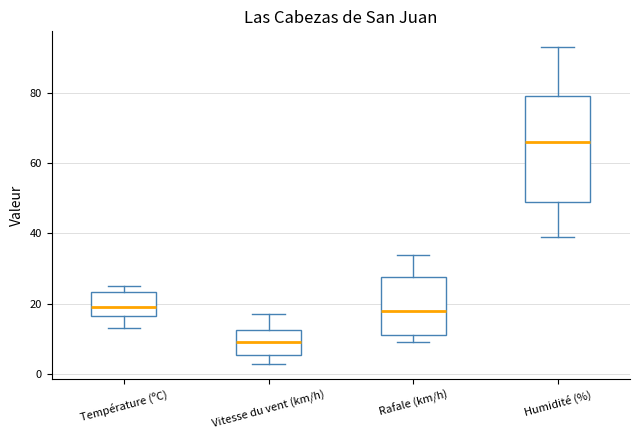

Reading left to right, transcribe this box plot: for each box, give where its median line is, the range the box spans, and where its two whiskers end, as read against the y-axis. The values are not printed on the chart, so give them approximately, as read against the axis.

Température (ºC): median 20, box 16 to 24, whiskers 14 to 26
Vitesse du vent (km/h): median 10, box 6 to 12, whiskers 4 to 18
Rafale (km/h): median 18, box 12 to 28, whiskers 10 to 34
Humidité (%): median 66, box 50 to 80, whiskers 40 to 94